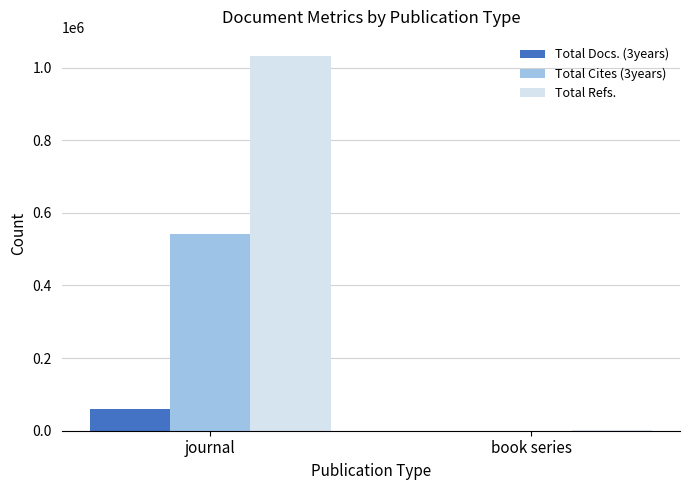

Where is Total Refs. nearest to the value 516859?

book series